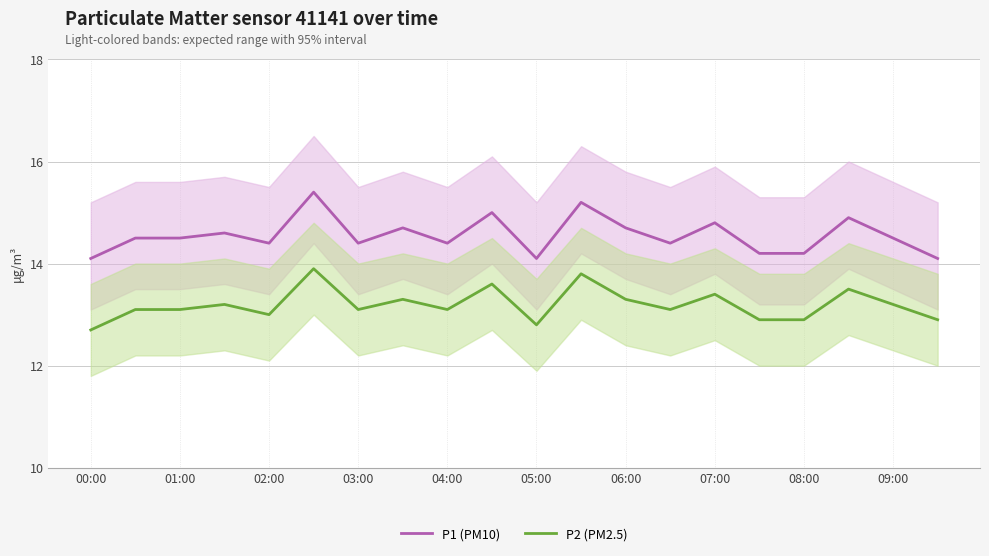

What is the difference between the maximum and minimum values in the P1 (PM10) series?

1.3